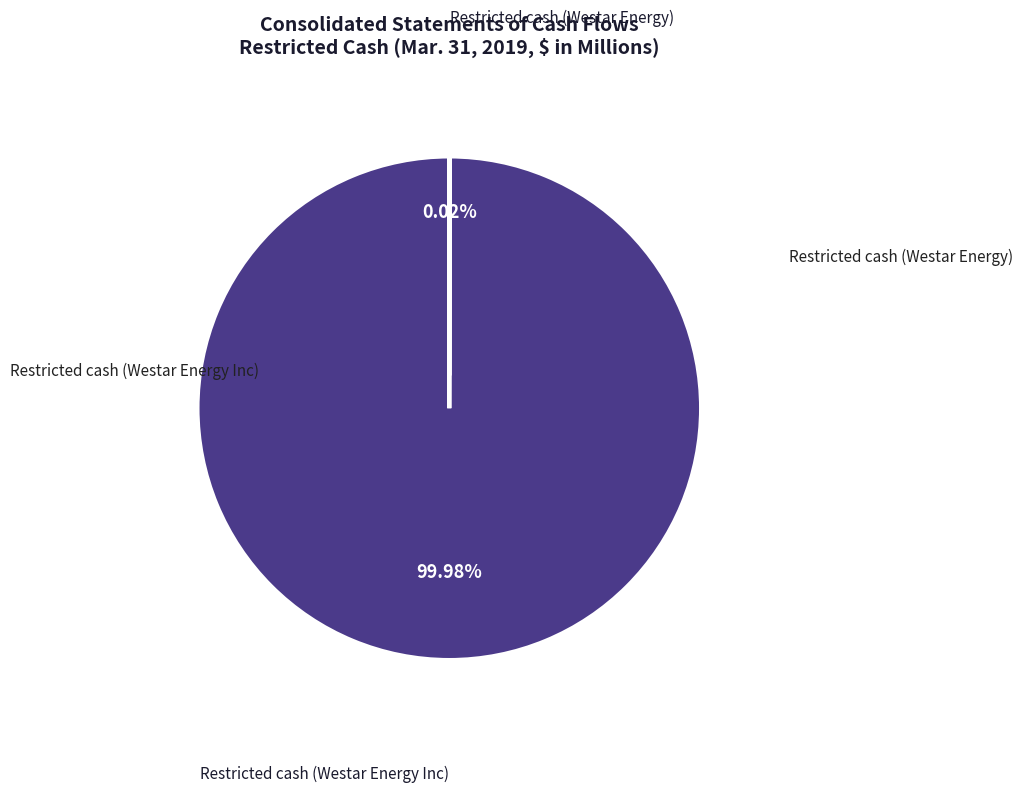

Is there any slice that represents more than half of the pie?

Yes